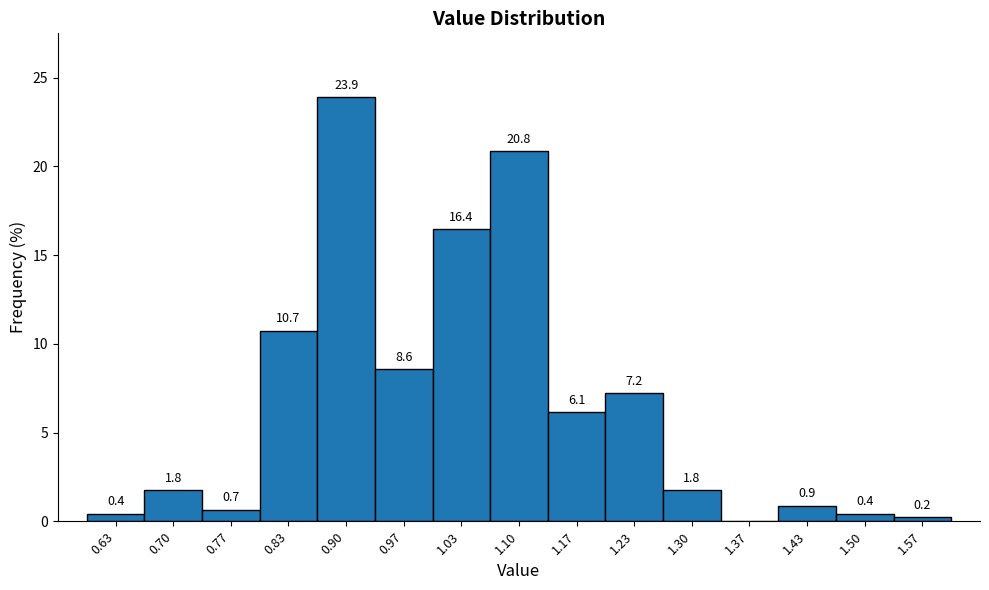

Over which range of the x-axis is the bar tallest?

0.87 to 0.93